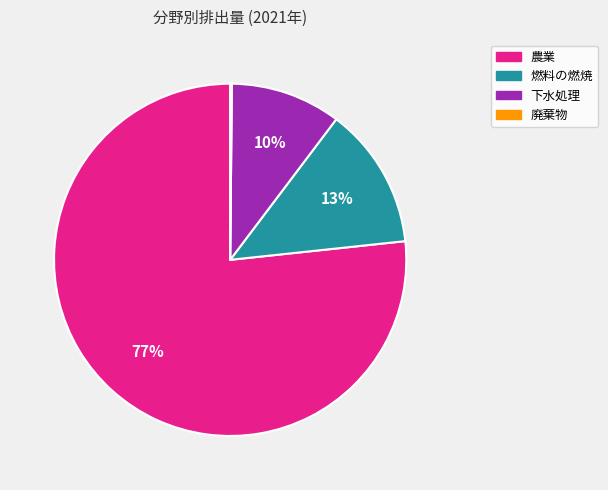

To the nearest percent, what is the difference between the 下水処理 and 農業 slice percentages?

67%